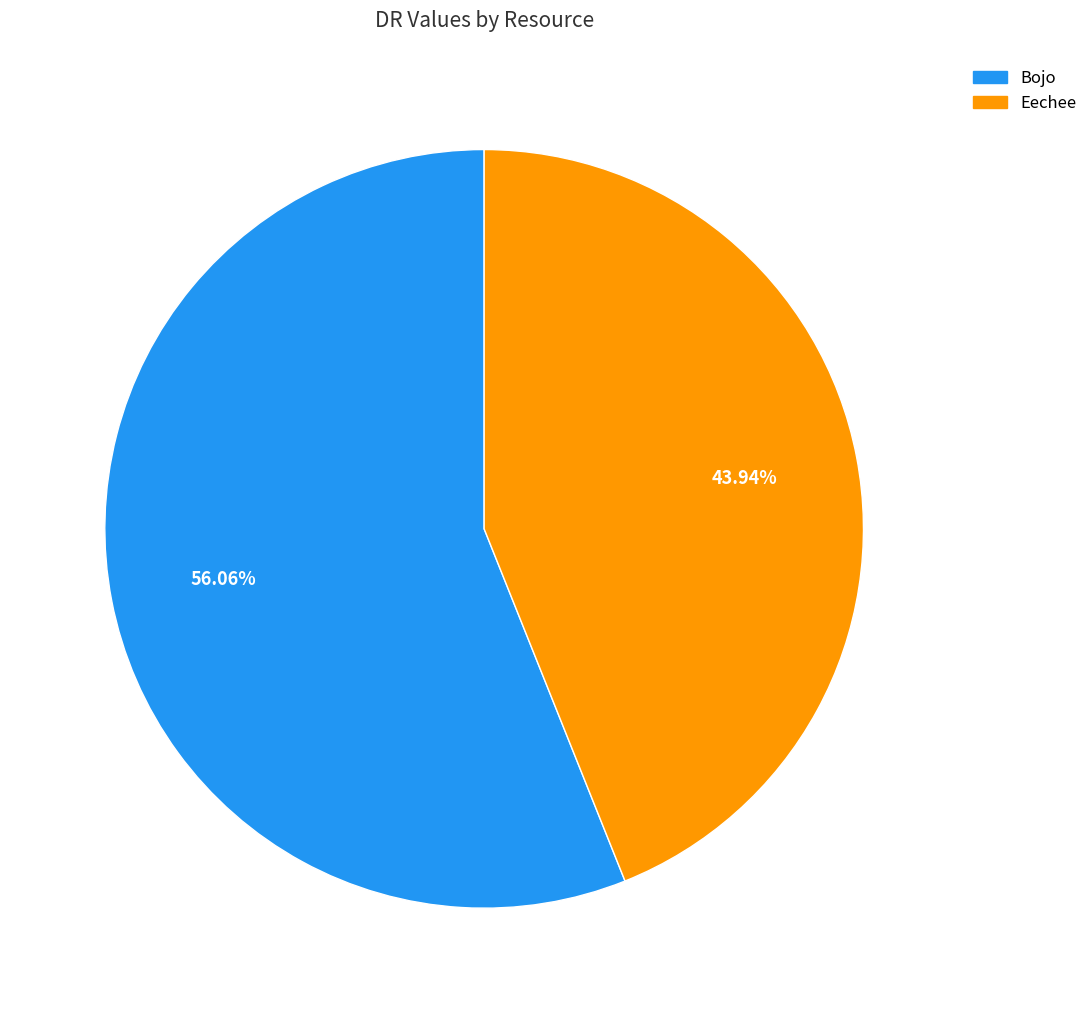

Is there a majority slice in this chart?

Yes